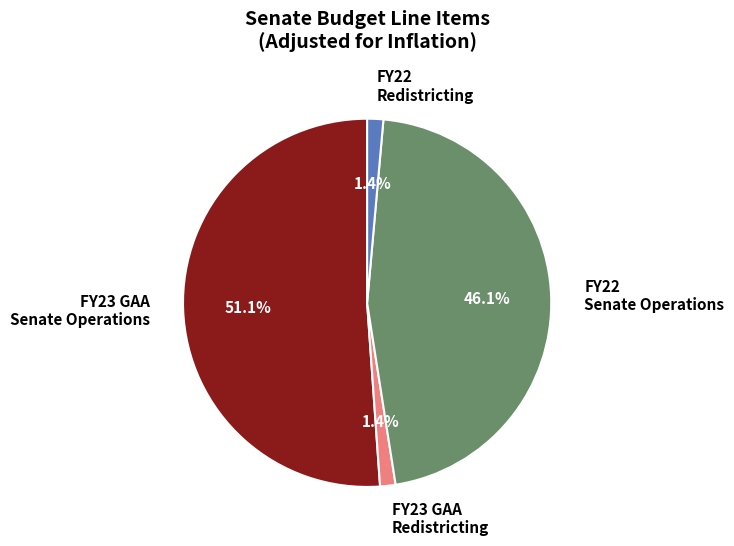

Which slice is the largest?

FY23 GAA Senate Operations